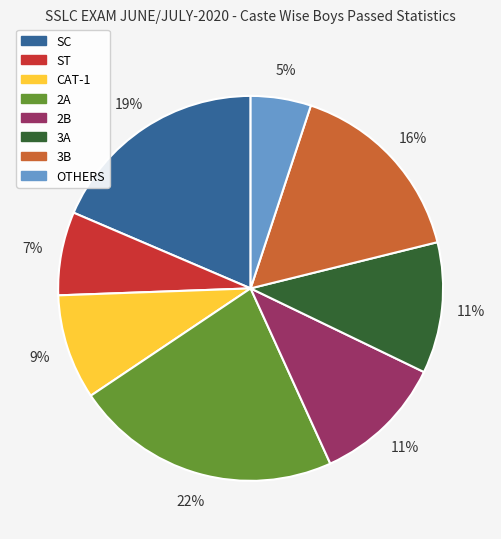

True or false: 2A accounts for 22% of the total.

True